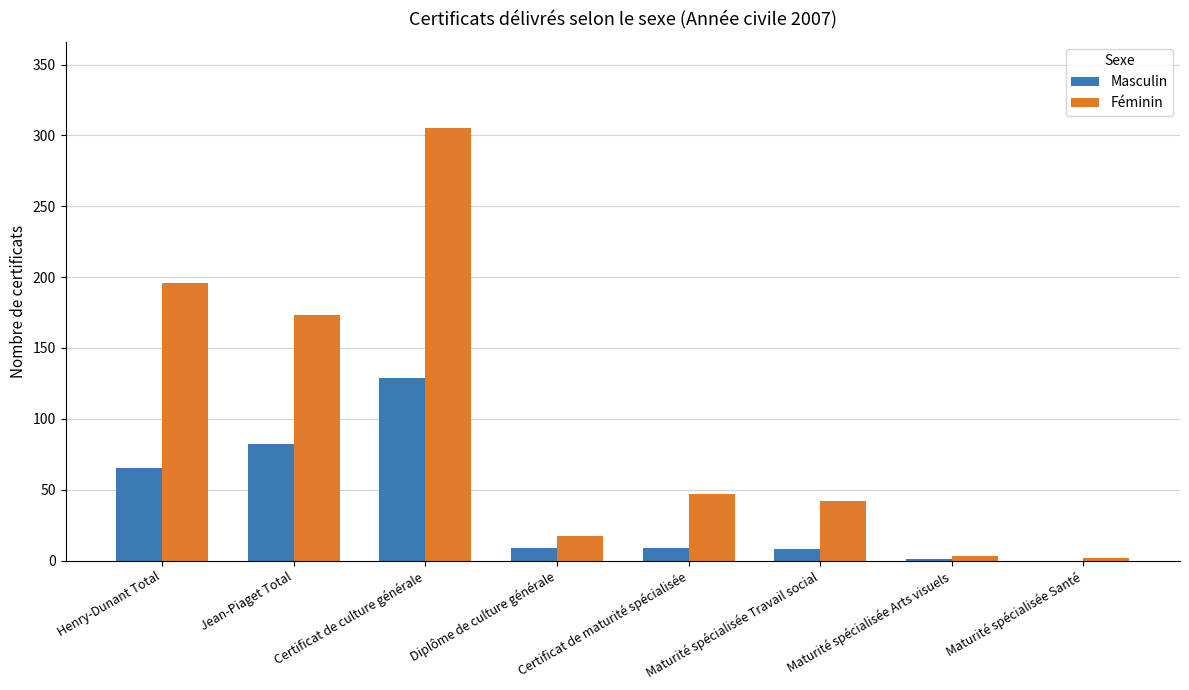

Does the chart contain stacked bars?

No